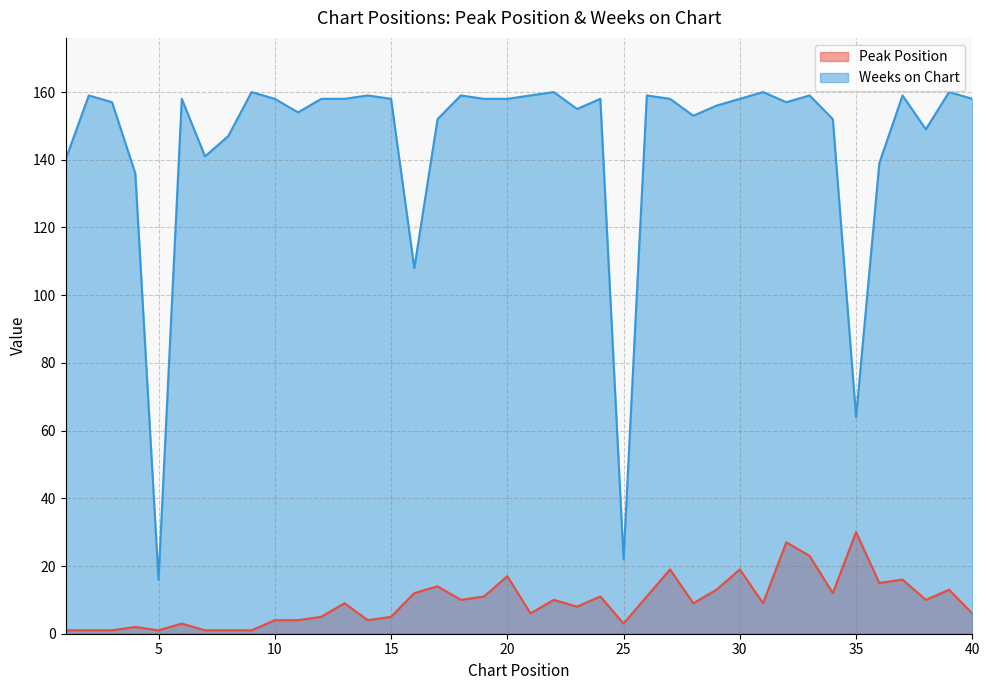

True or false: Weeks on Chart has a value of 230 at 38.

False